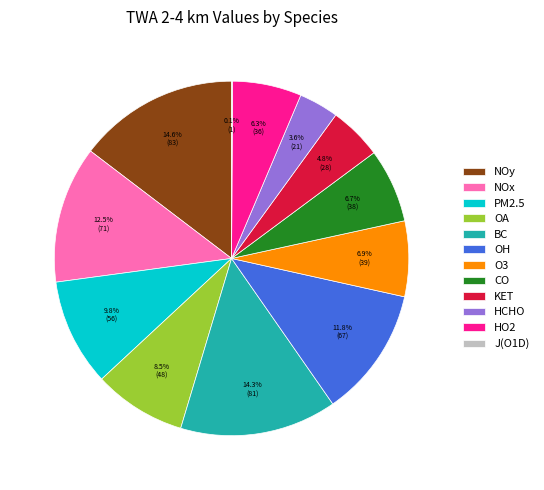

Do CO and HCHO together represent more than half of the pie?

No